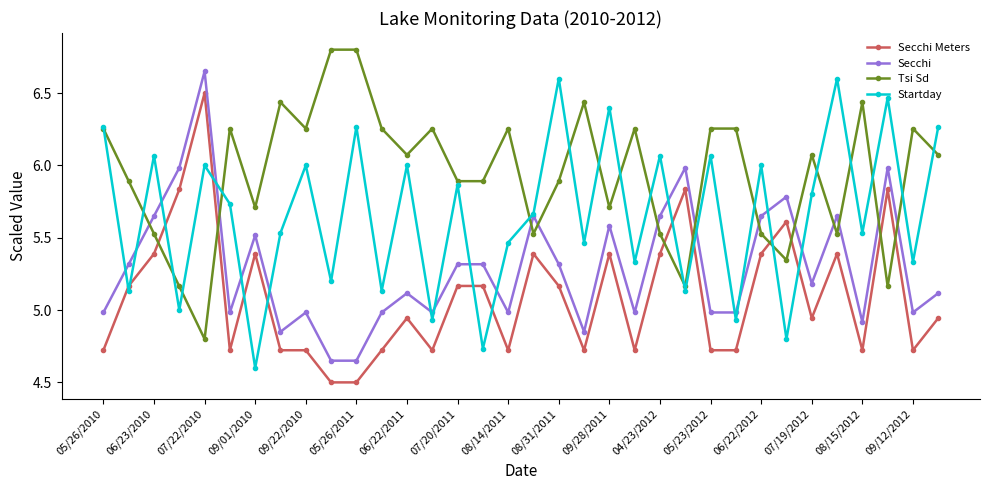

True or false: Tsi Sd and Secchi cross at least once.

True